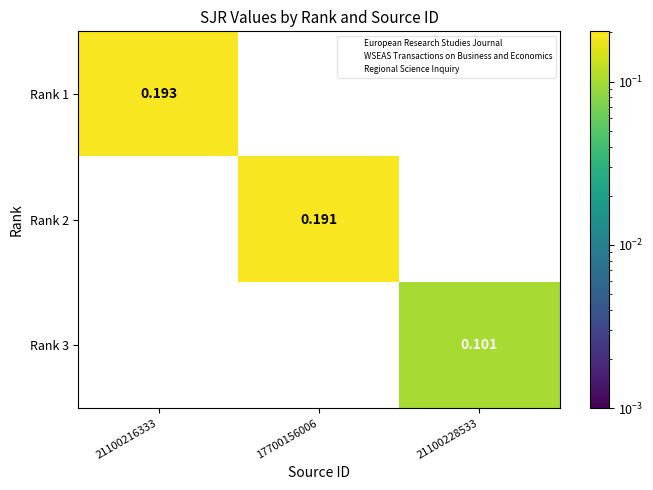

Is the value of Rank 3 at 21100216333 greater than the value of Rank 2 at 17700156006?

No